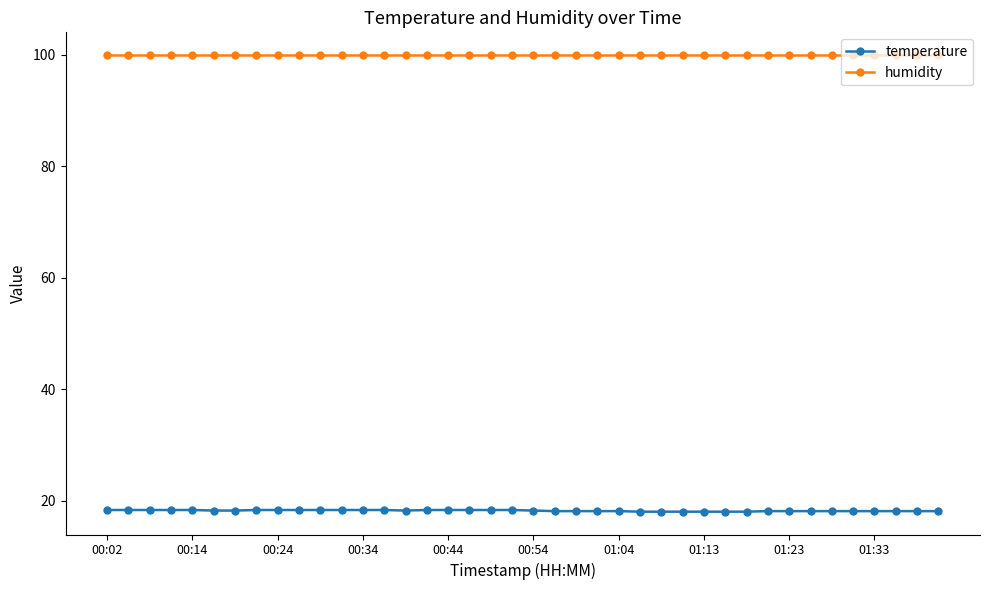

What is the maximum value for humidity?

99.9